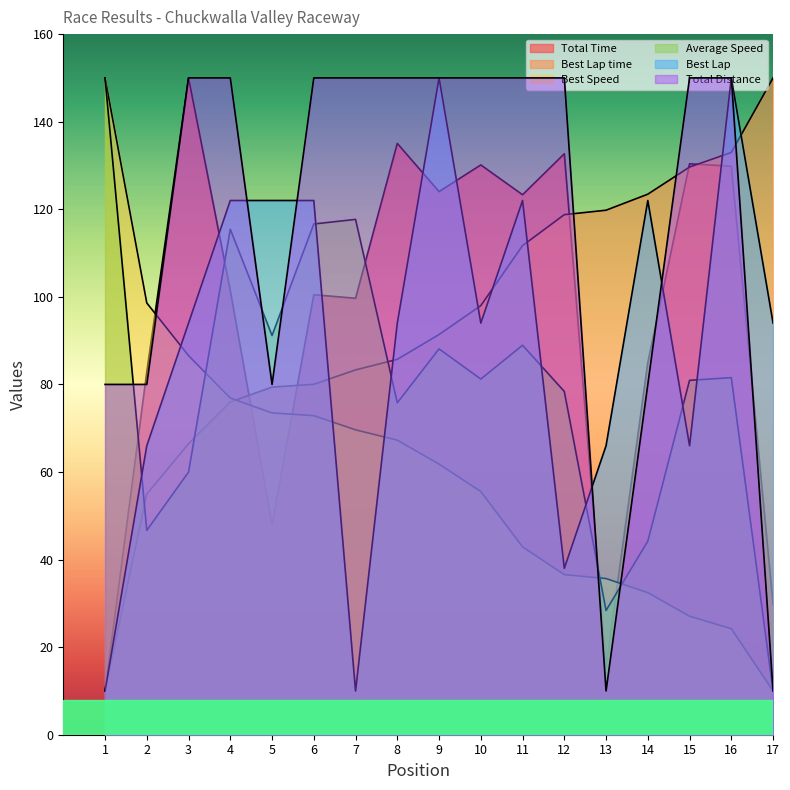

What is the lowest value of the Total Time series?

10.0